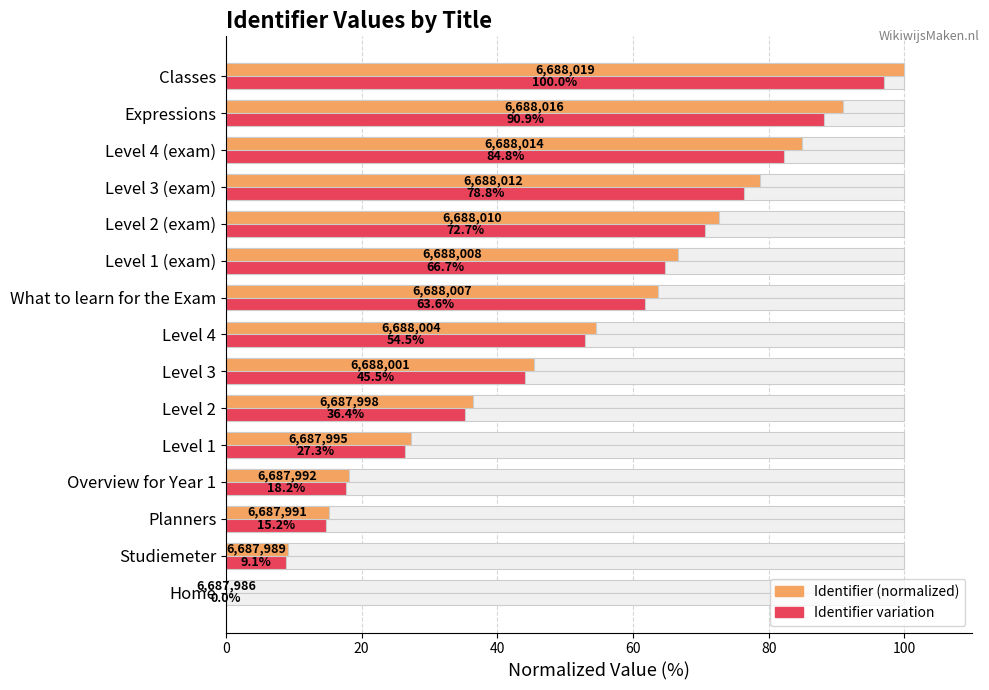

At Level 4, list the series in order from largest to smallest.

Identifier (normalized), Identifier variation